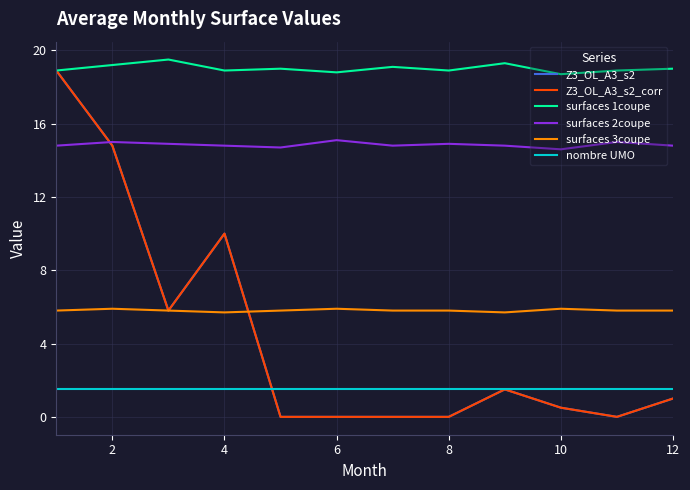

Does the chart display data point markers on the line(s)?

No